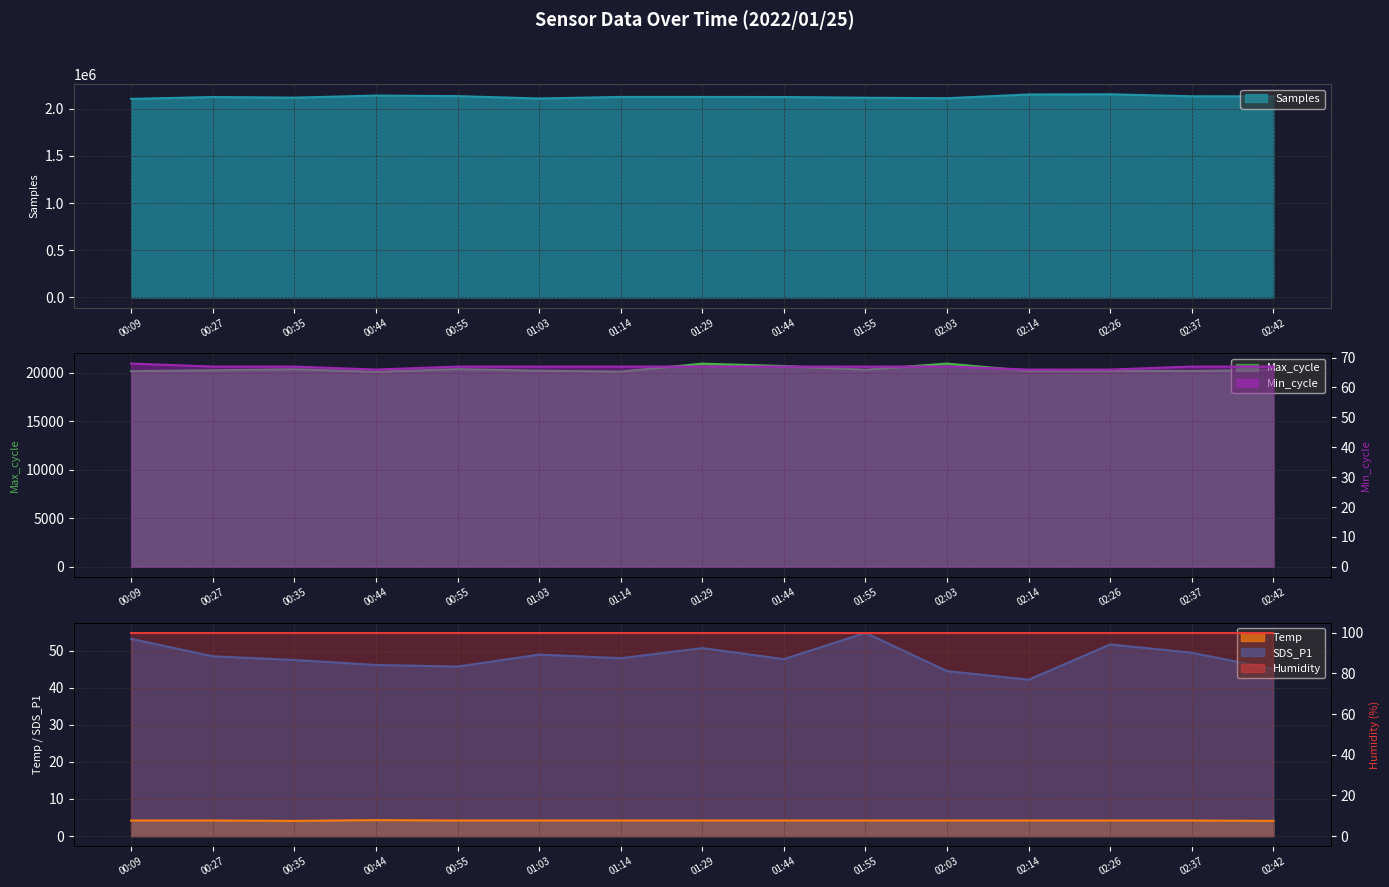

What is the difference between the highest and lowest values at 02:03?

2112677.8